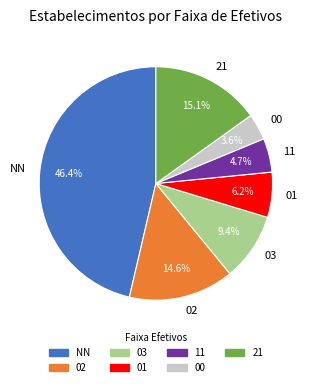

Which category has the biggest portion of the pie?

NN